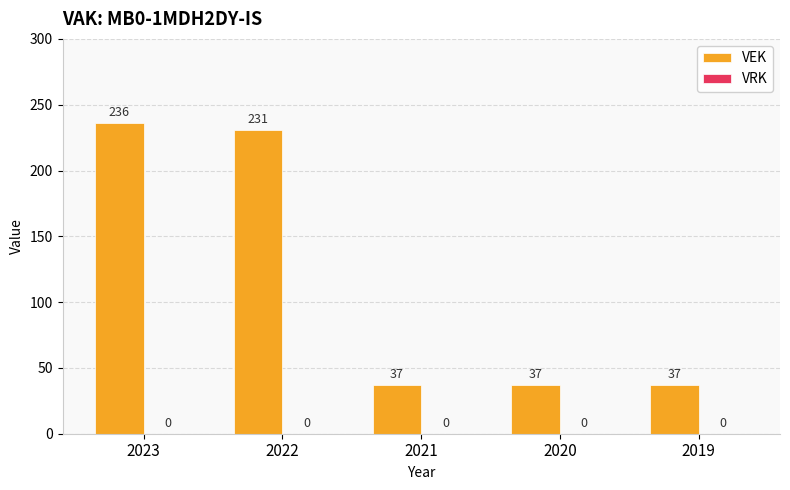

Count the number of categories in the chart.

5